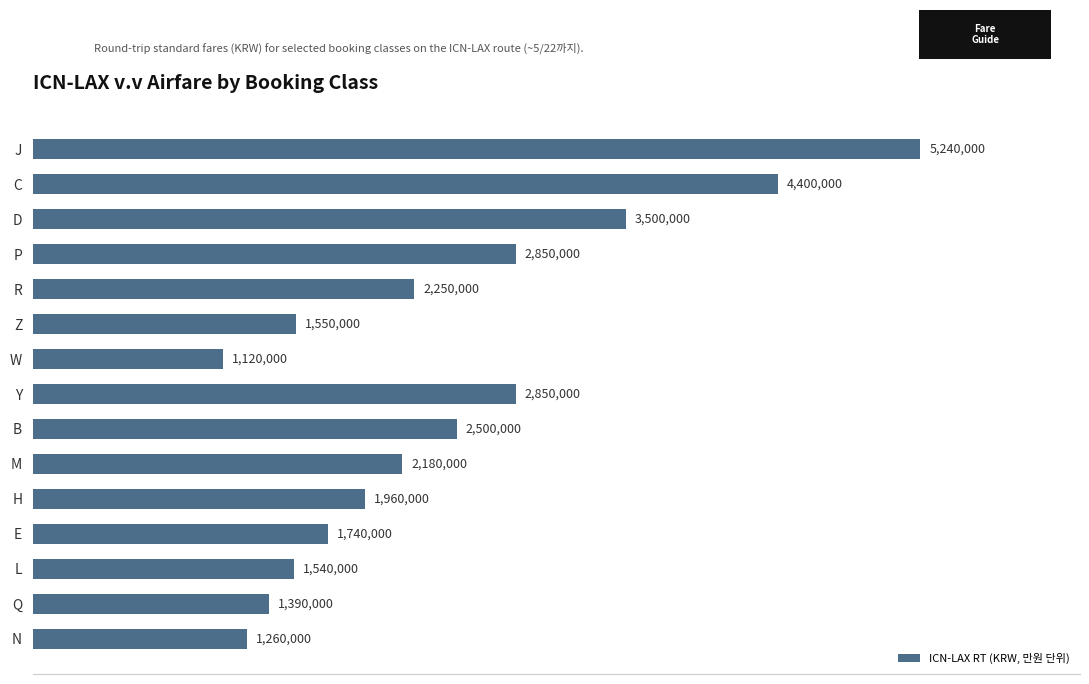

How many bars are there in total?

15